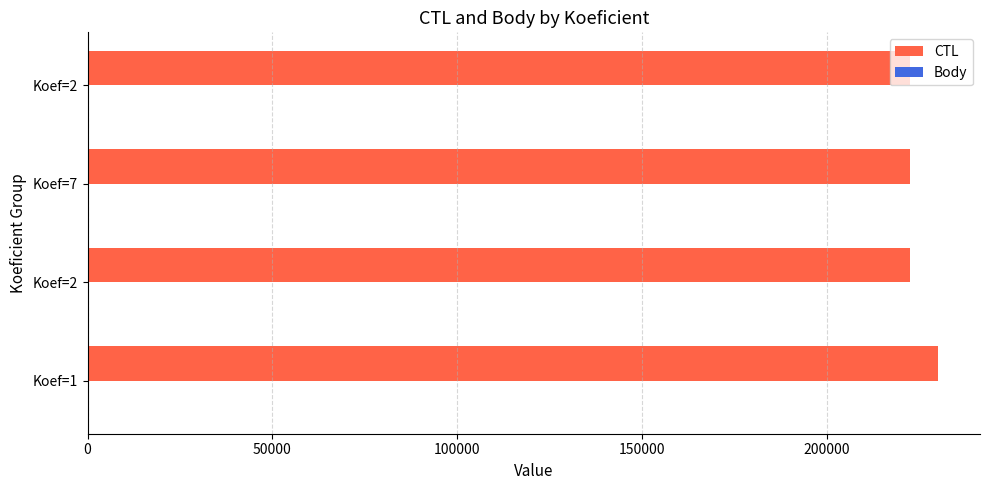

Count the number of data series in this chart.

2